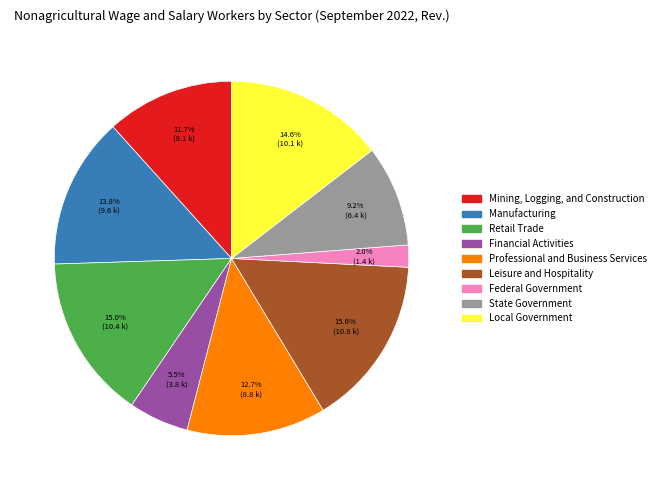

To the nearest percent, what percentage of the pie is Local Government?

15%